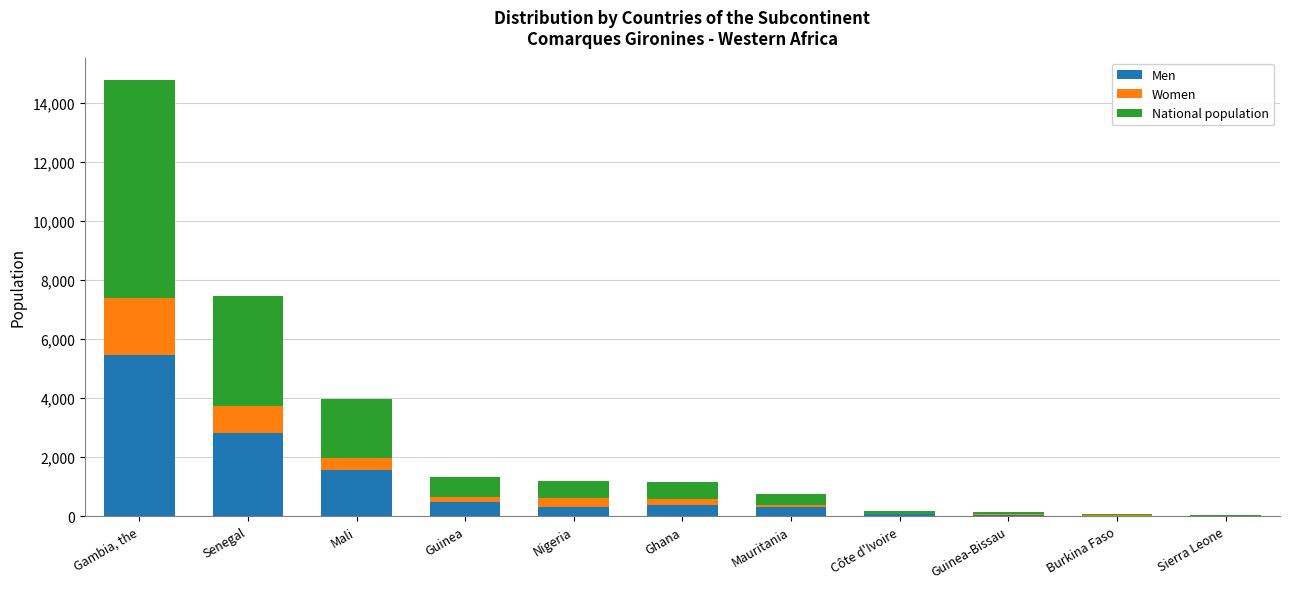

At which category is the sum across all series the highest?

Gambia, the